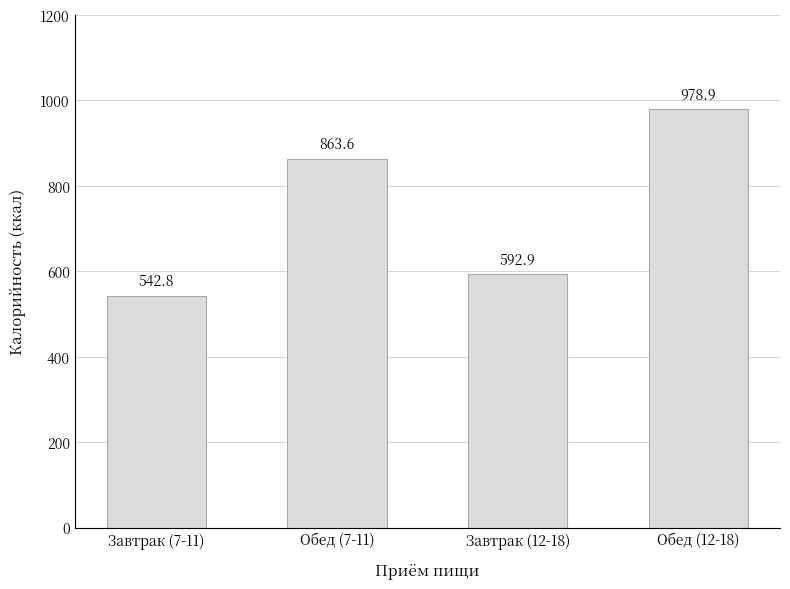

List the labels in order of value, largest first.

Обед (12-18), Обед (7-11), Завтрак (12-18), Завтрак (7-11)